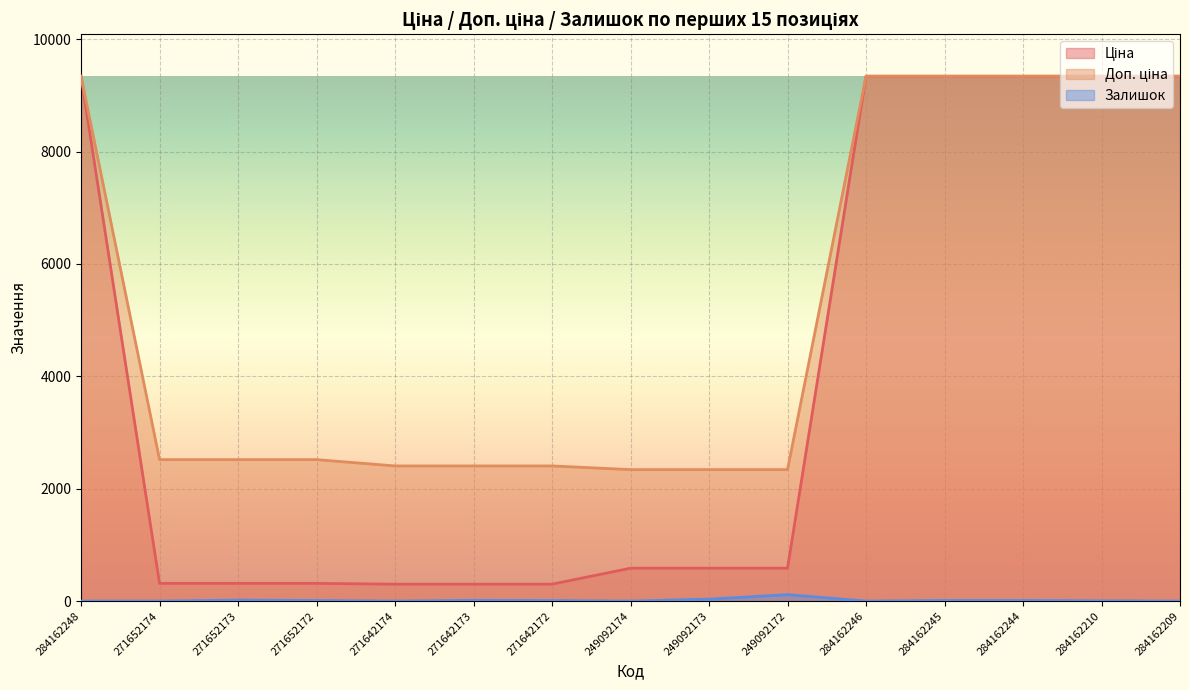

Reading right to left, transcribe all the data shown in this chart.

Ціна: 284162209=9342.0	284162210=9342.0	284162244=9342.0	284162245=9342.0	284162246=9342.0	249092172=584.9	249092173=584.9	249092174=584.9	271642172=300.6	271642173=300.6	271642174=300.6	271652172=314.7	271652173=314.7	271652174=314.7	284162248=9342.0
Доп. ціна: 284162209=9342.0	284162210=9342.0	284162244=9342.0	284162245=9342.0	284162246=9342.0	249092172=2339.7	249092173=2339.7	249092174=2339.7	271642172=2405.2	271642173=2405.2	271642174=2405.2	271652172=2517.5	271652173=2517.5	271652174=2517.5	284162248=9342.0
Залишок: 284162209=0.0	284162210=5.0	284162244=11.0	284162245=11.0	284162246=0.0	249092172=114.0	249092173=34.0	249092174=0.0	271642172=9.0	271642173=13.0	271642174=0.0	271652172=10.0	271652173=17.0	271652174=0.0	284162248=0.0